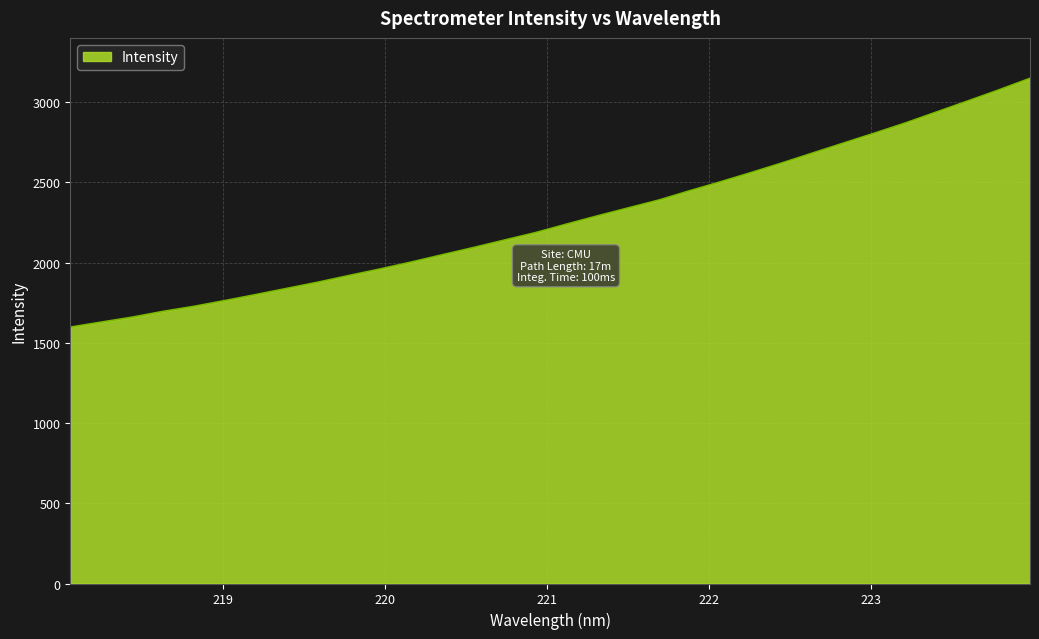

Does the chart have visible grid lines?

Yes